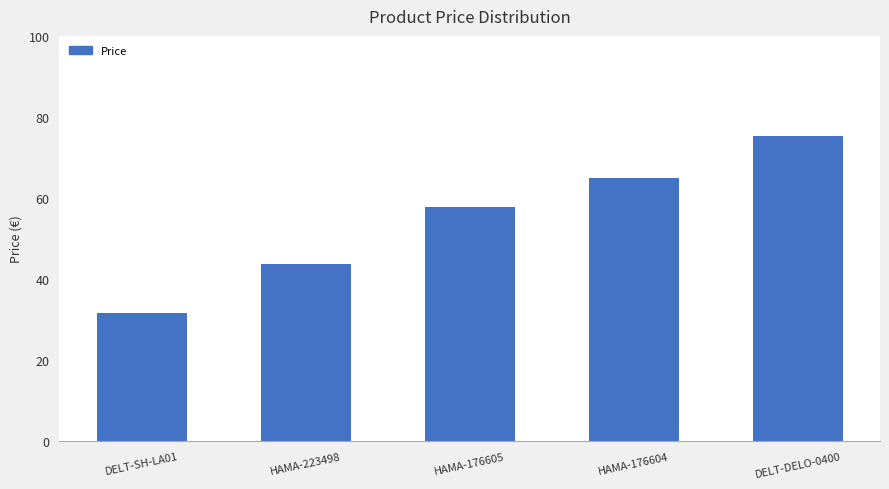

What is the sum of all values?

273.3